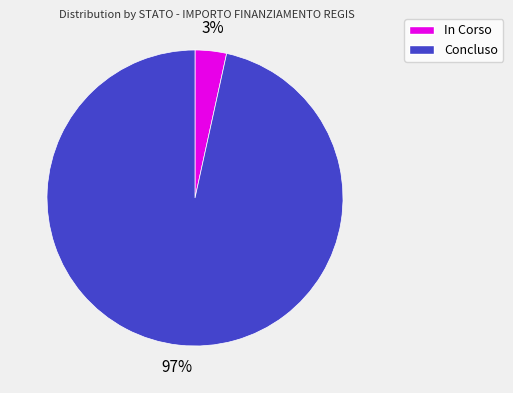

Is the sum of In Corso and Concluso greater than half?

Yes